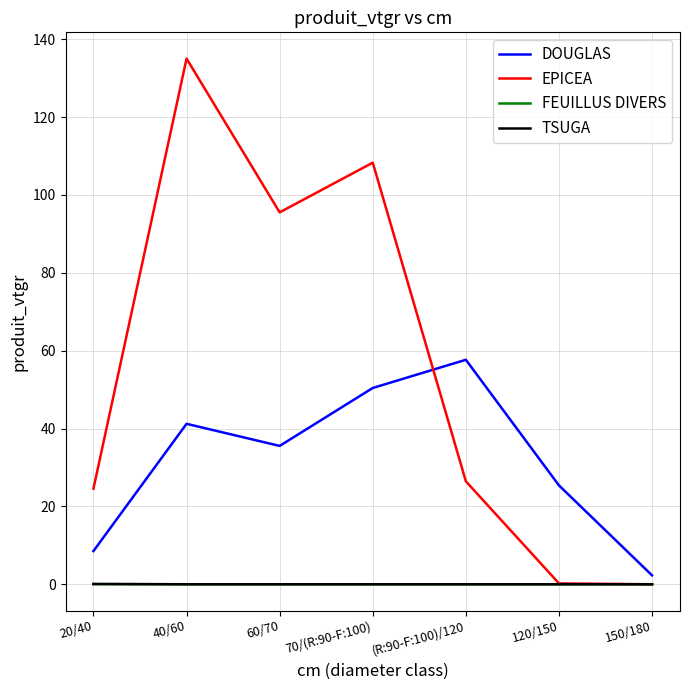

Is it true that TSUGA equals 0.0 at 60/70?

True